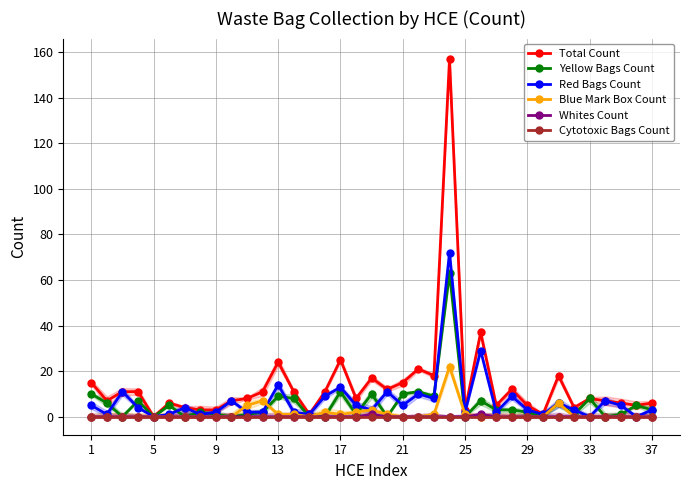

Read the Blue Mark Box Count value at 19.

1